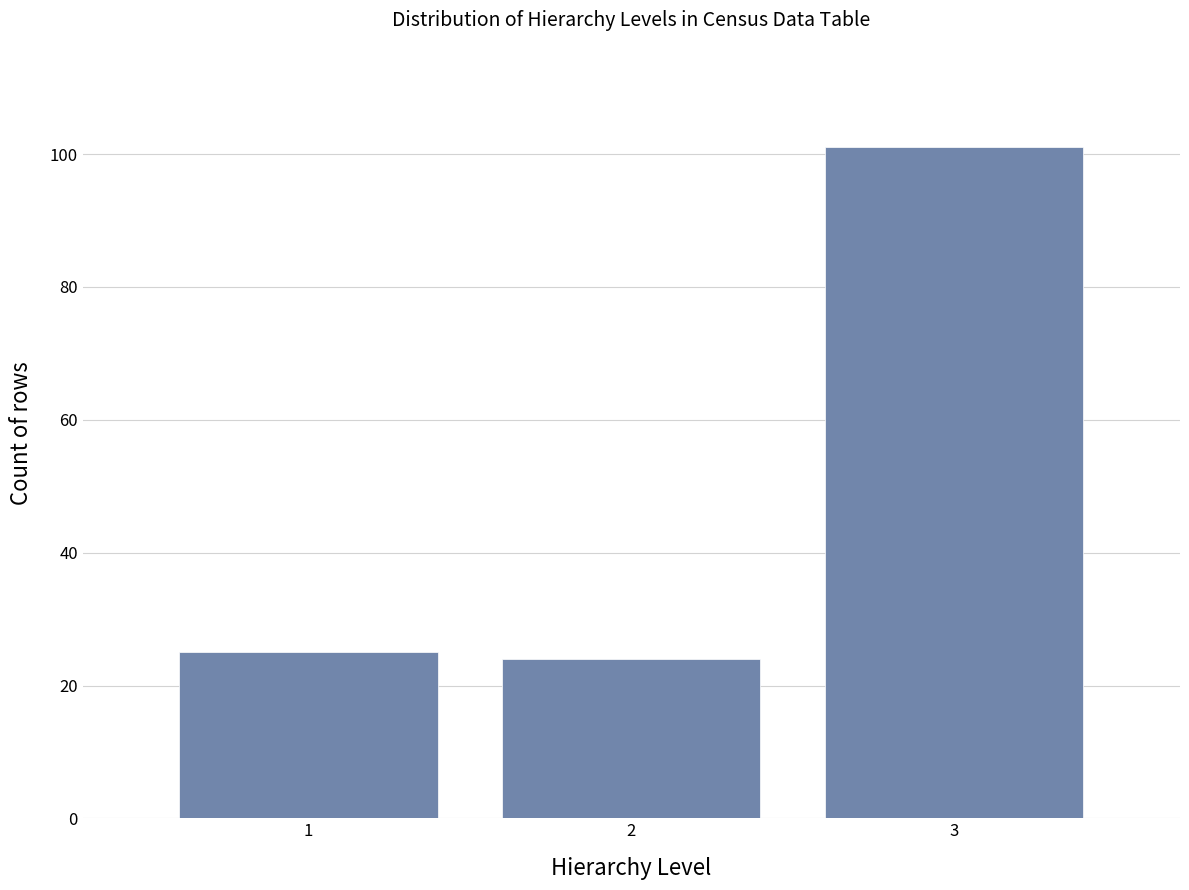

Reading left to right, transcribe this chart: for each bar, give the range it covers on the x-axis and its height. The values are not printed on the chart, so give them approximately, as read against the axis.

0.5 to 1.5: 26
1.5 to 2.5: 24
2.5 to 3.5: 102